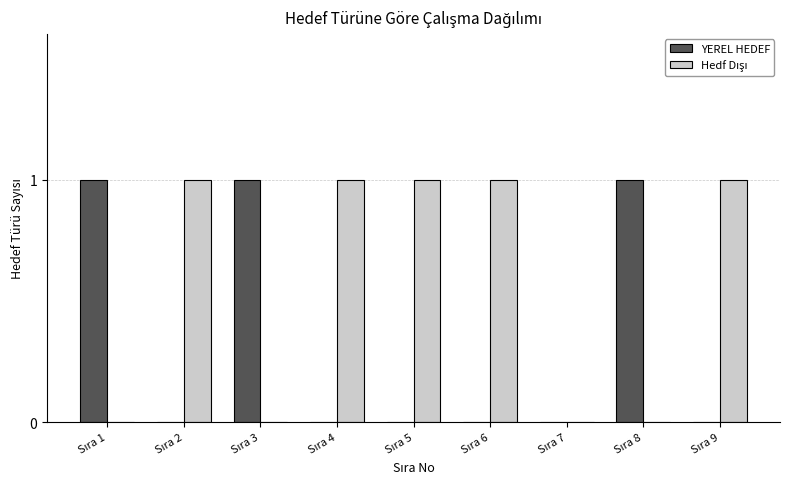

Are the bars horizontal?

No